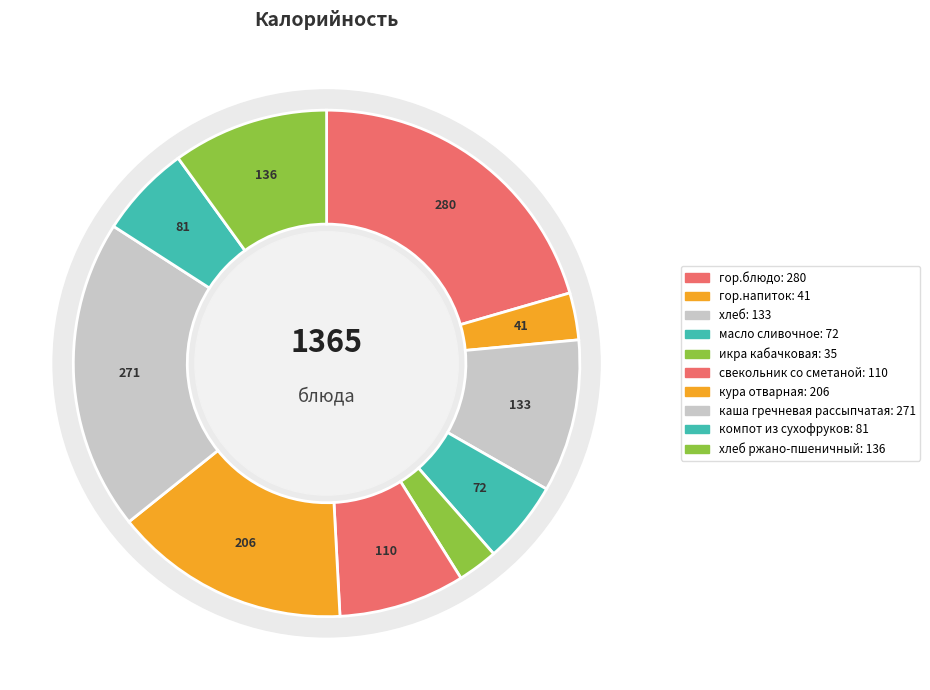

What percentage is the свекольник со сметаной slice, to the nearest percent?

8%